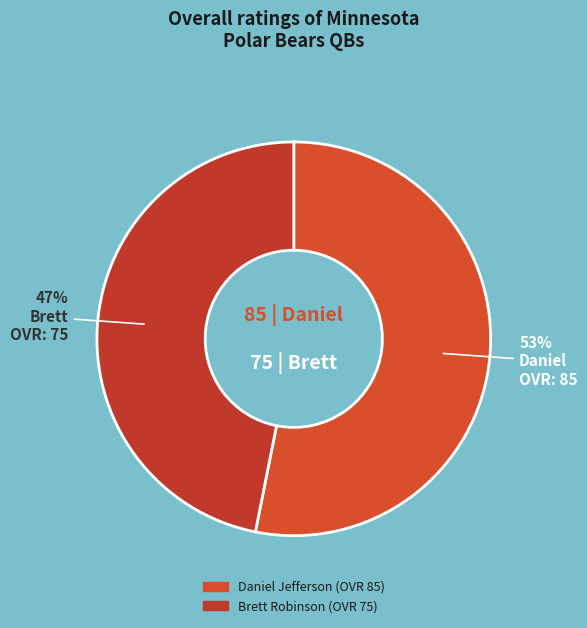

Combined, do Daniel and Brett account for over 50%?

Yes